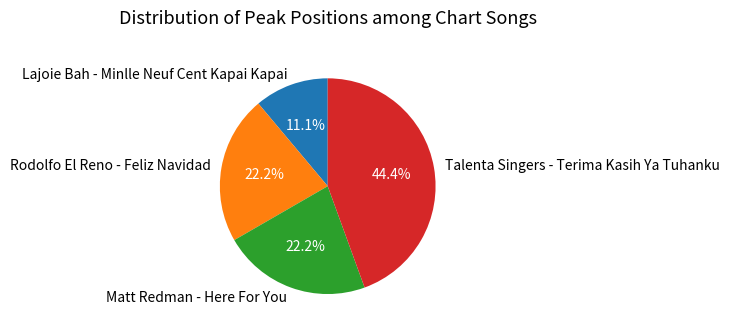

To the nearest percent, what portion does Lajoie Bah - Minlle Neuf Cent Kapai Kapai represent?

11%